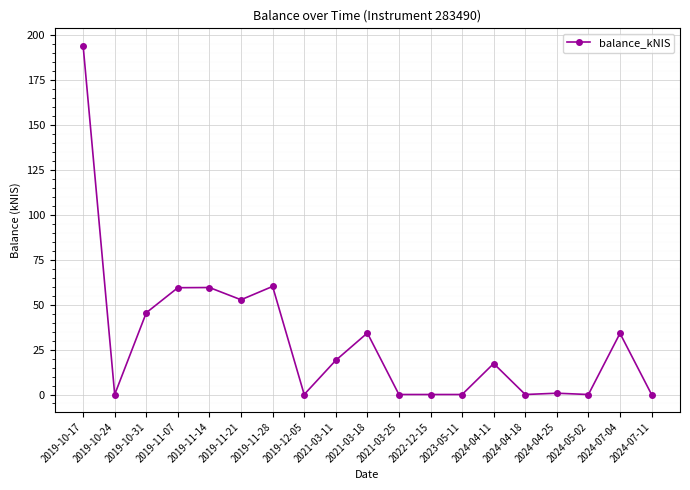

Which label corresponds to the largest value in the chart?

2019-10-17